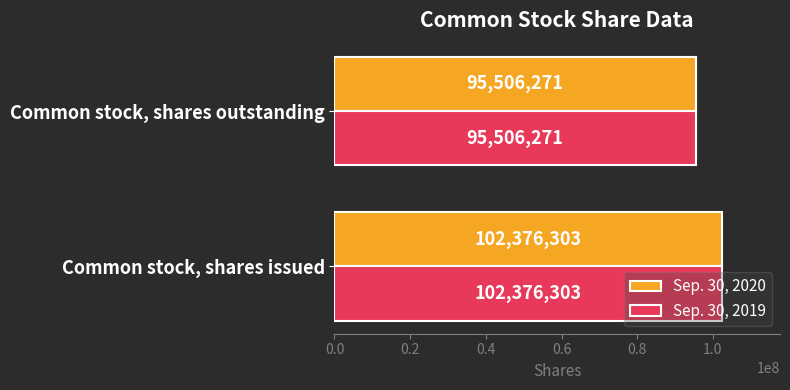

How many values in the Sep. 30, 2020 series are below 102376303?

1